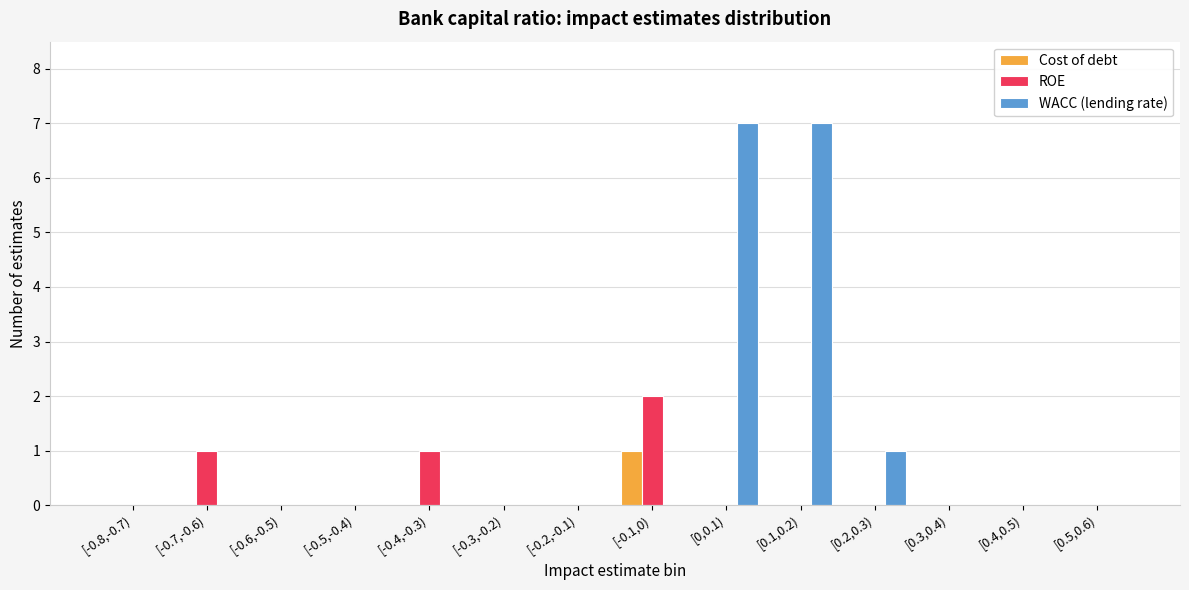

What is the sum of all ROE values?

4